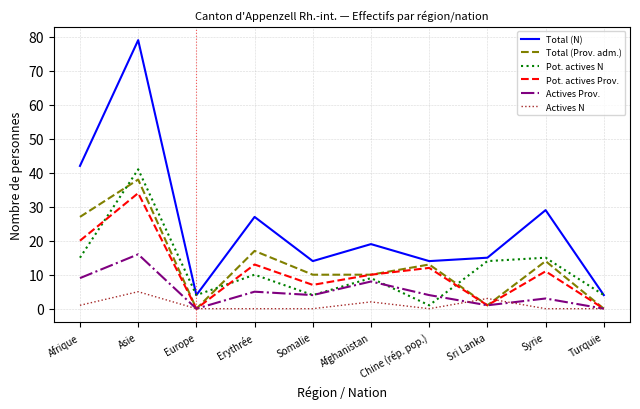

At which category is the sum across all series the highest?

Asie